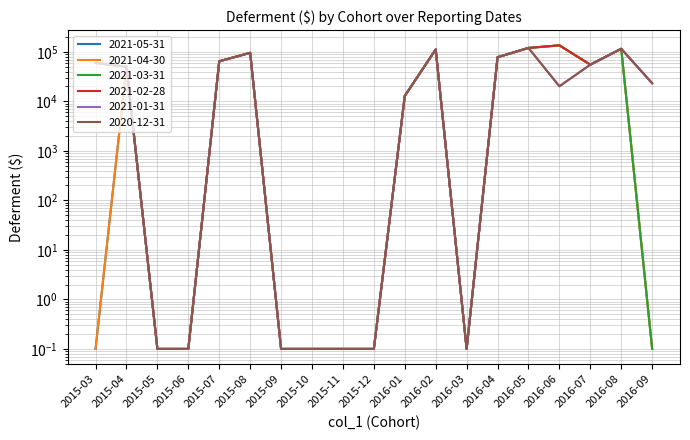

List the labels in order of 2021-04-30 value, smallest first.

2015-03, 2015-05, 2015-06, 2015-09, 2015-10, 2015-11, 2015-12, 2016-03, 2016-09, 2016-01, 2015-04, 2016-07, 2015-07, 2016-04, 2015-08, 2016-02, 2016-08, 2016-05, 2016-06